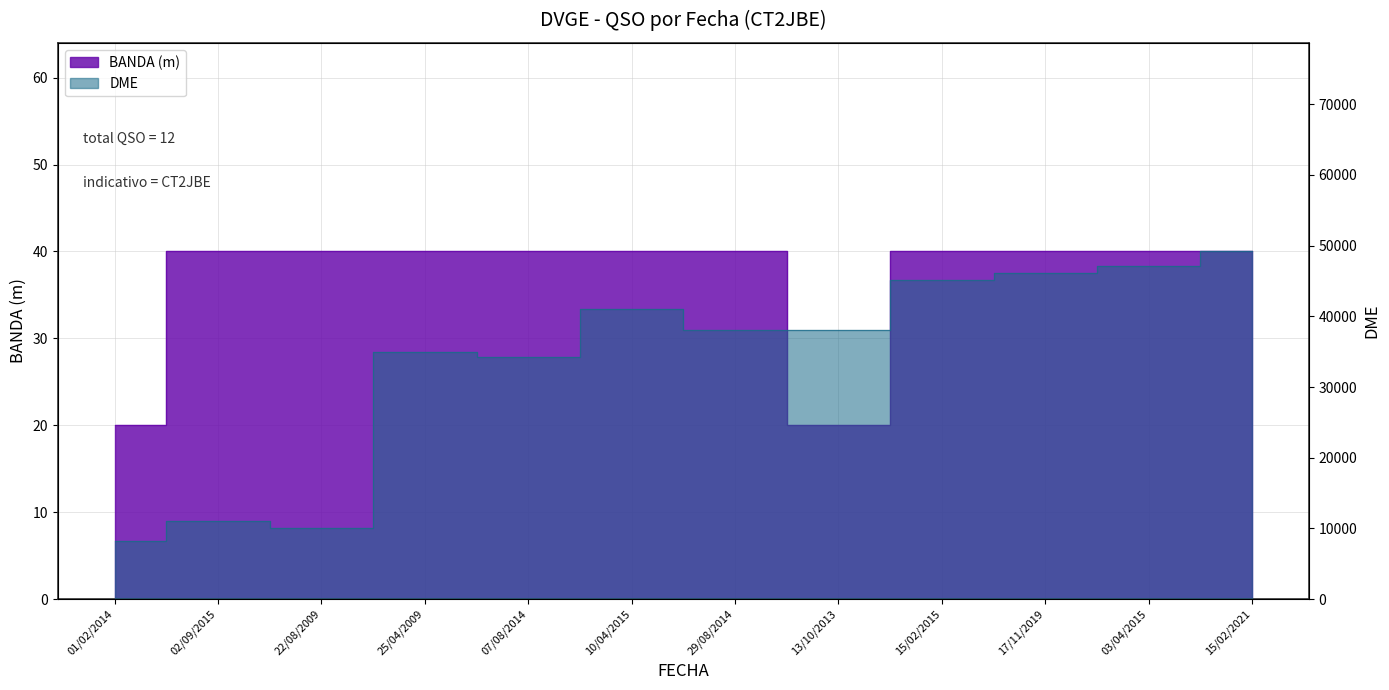

What are all the series names shown in the legend?

BANDA, DME